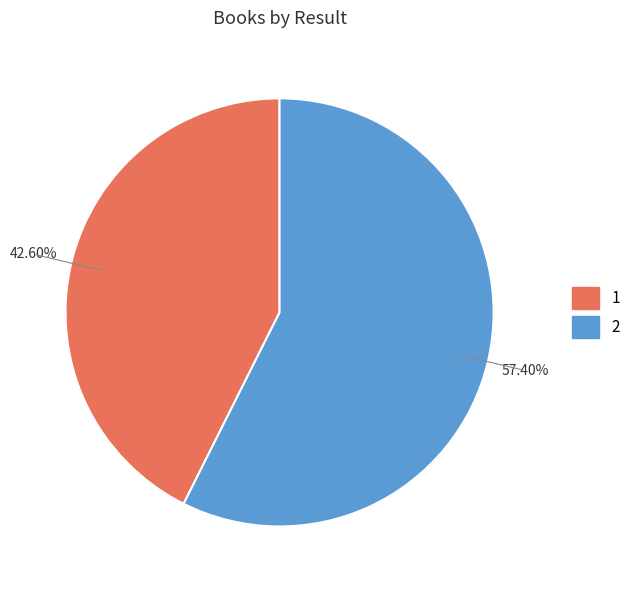

How many slices are in this pie chart?

2